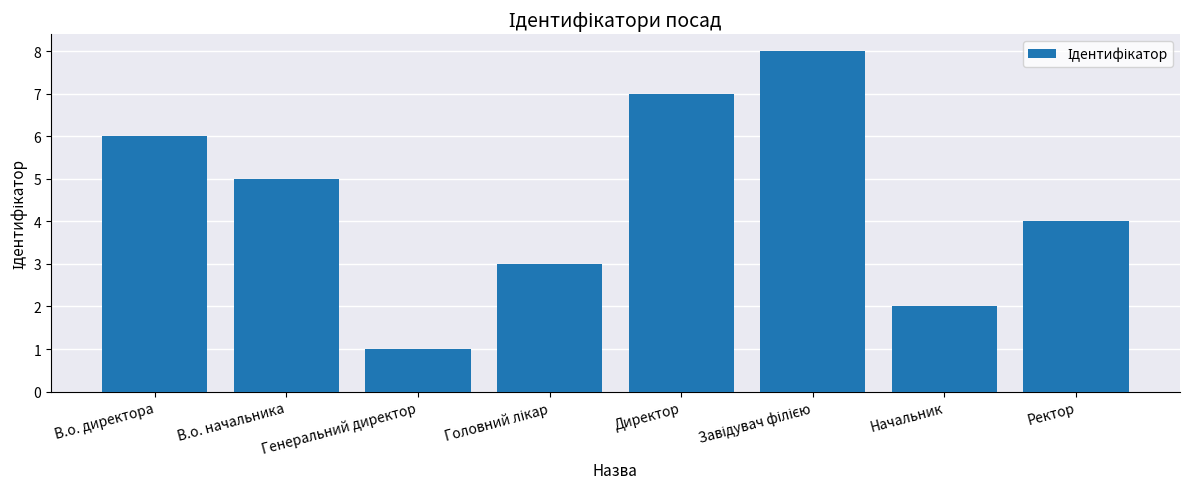

Are the bars grouped side by side (vs. stacked)?

No